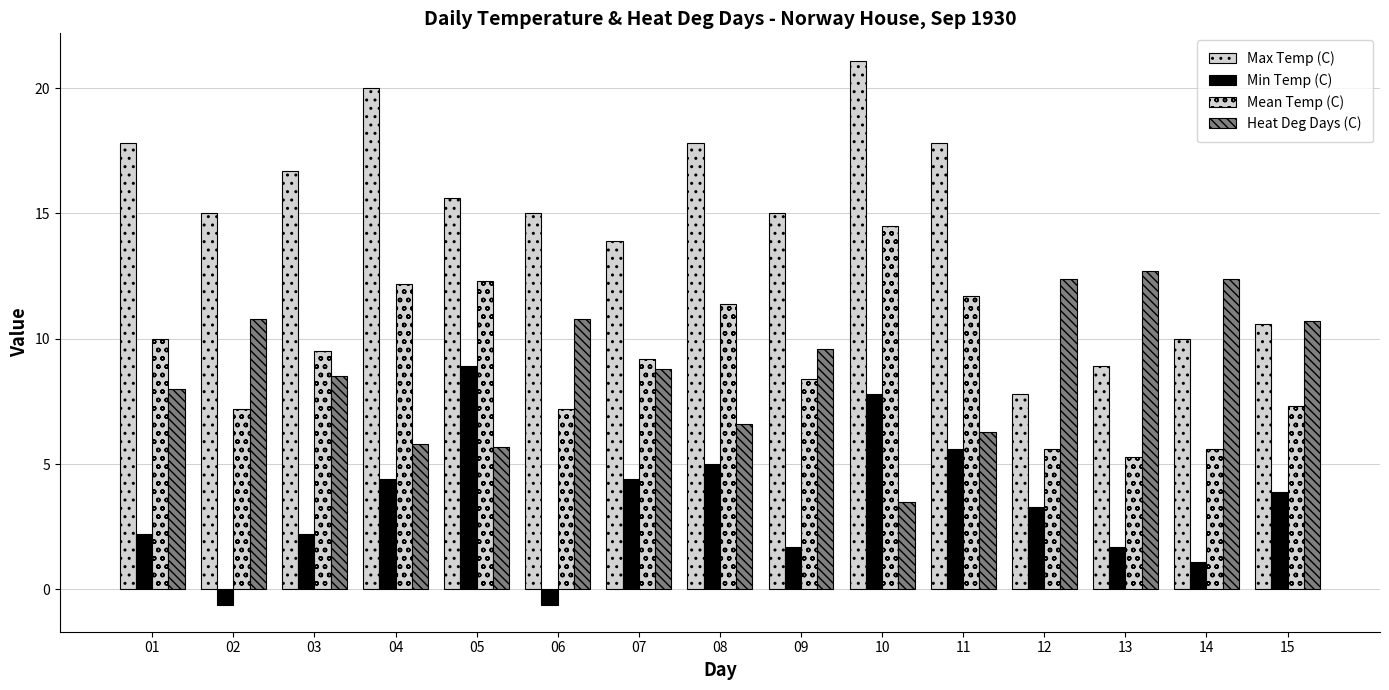

How many categories are shown in the chart?

15